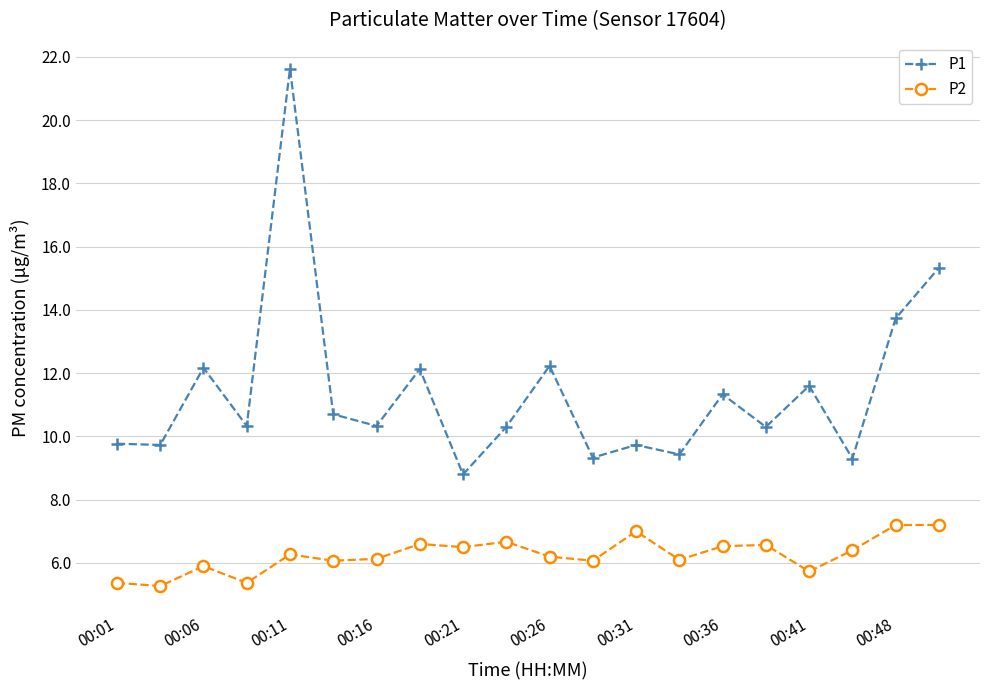

How many lines are shown in the chart?

2